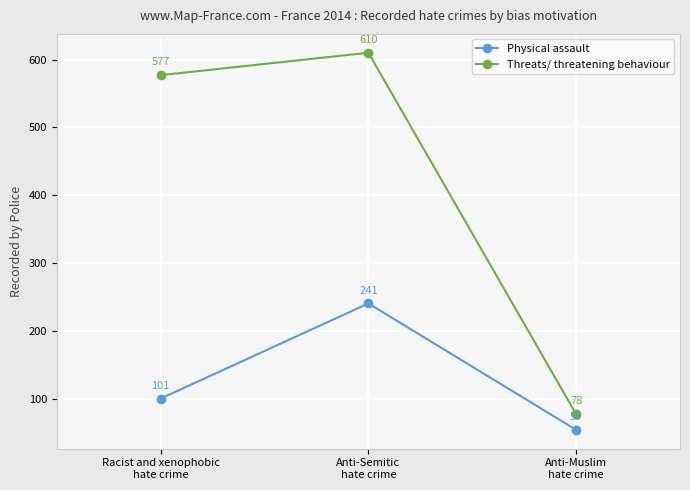

At how many categories does at least one series exceed 453?

2